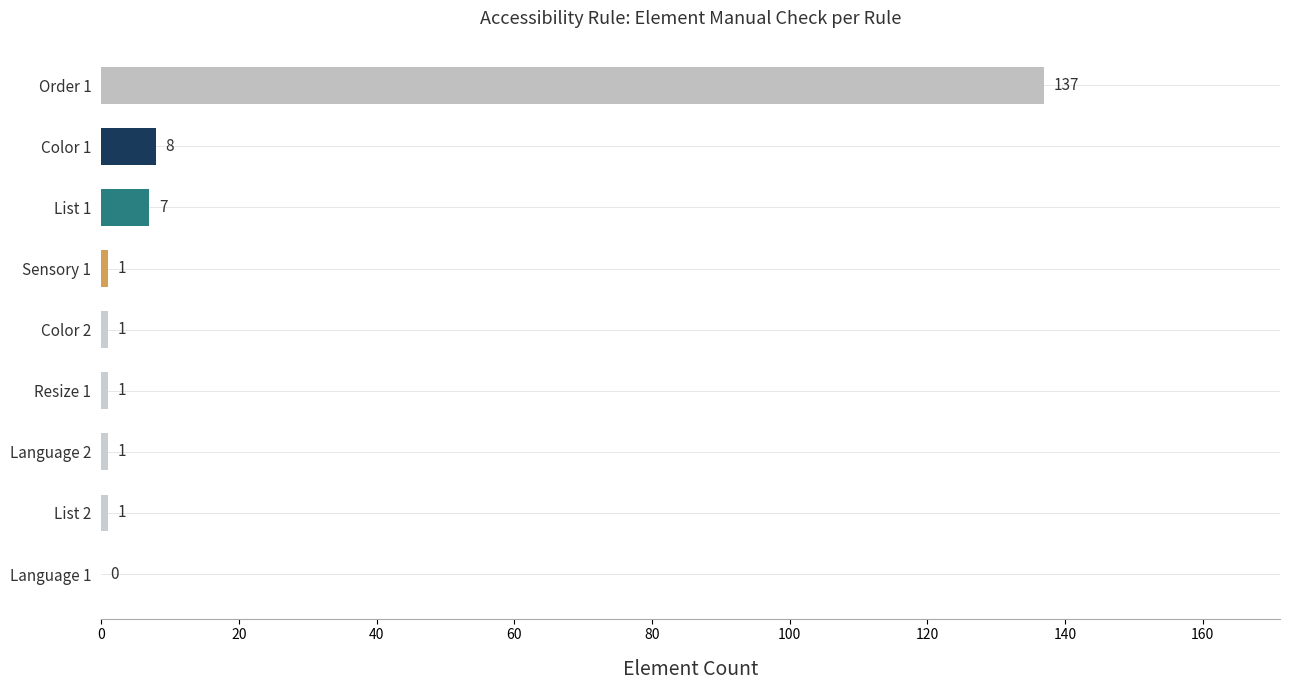

At which label is the value closest to 68?

Color 1